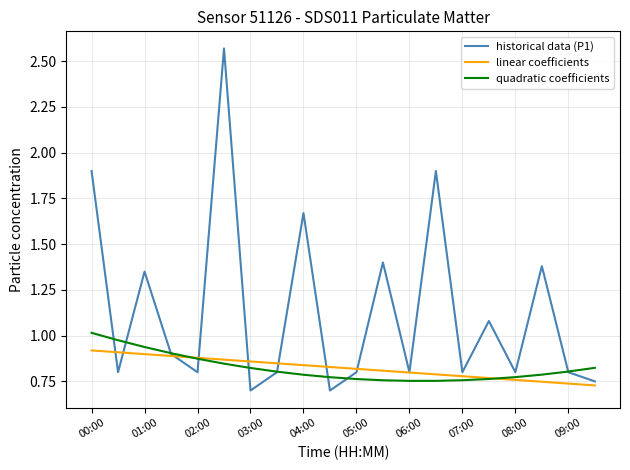

Which series has the largest total across all categories?

historical data (P1)